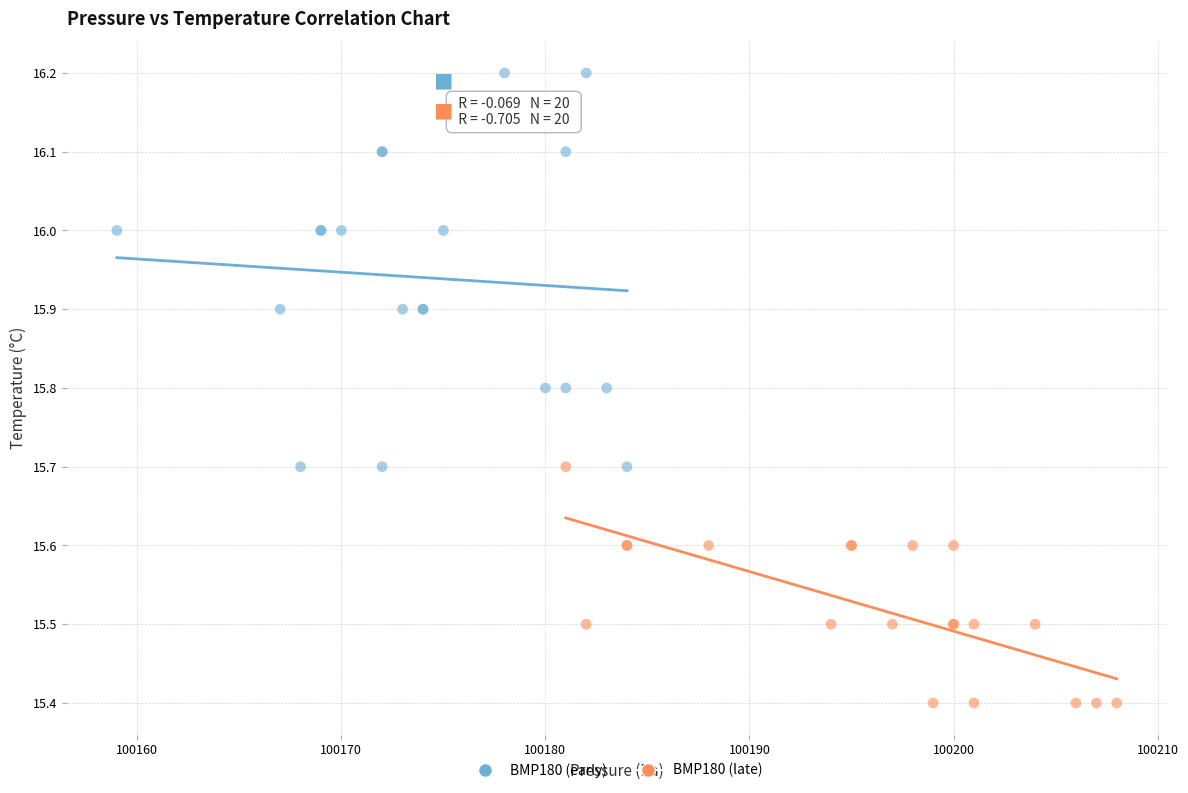

Which series has the largest Y range (max minus min)?

BMP180 (early)